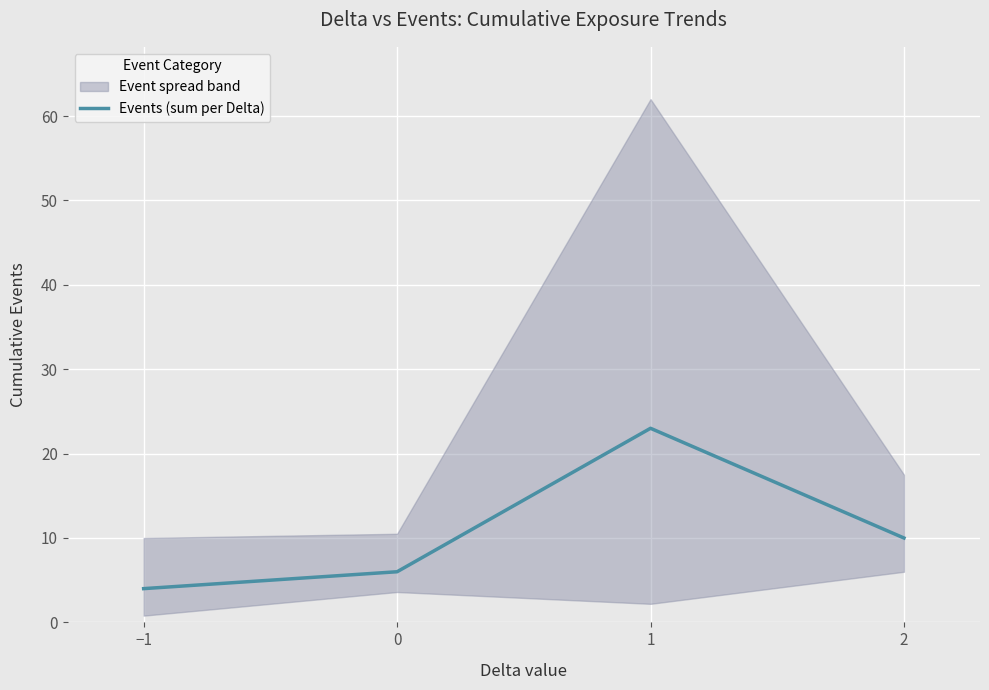

What is the difference between the maximum and minimum values?

19